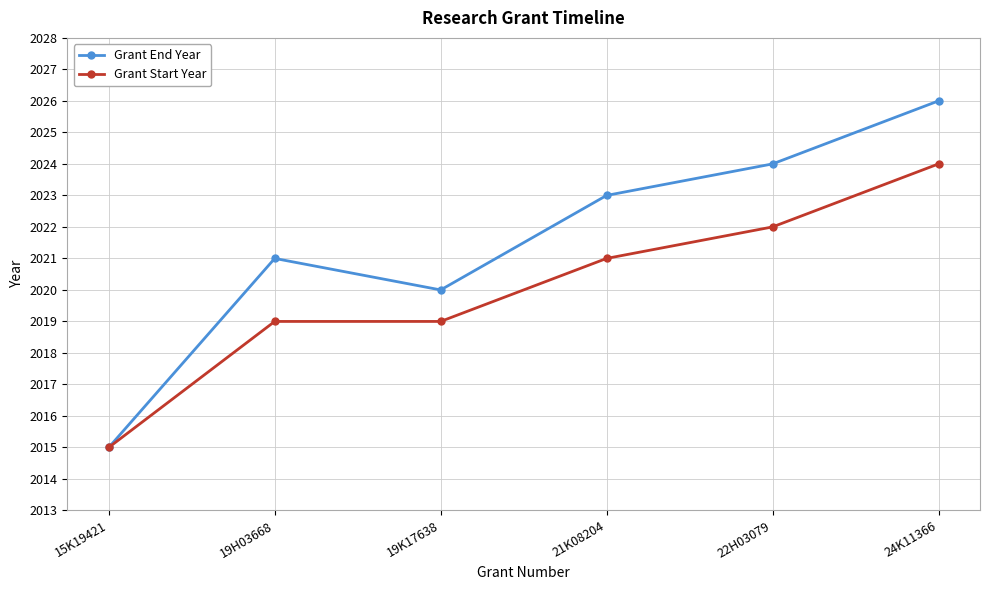

What is the difference between the second highest and second lowest values in the Grant Start Year series?

3